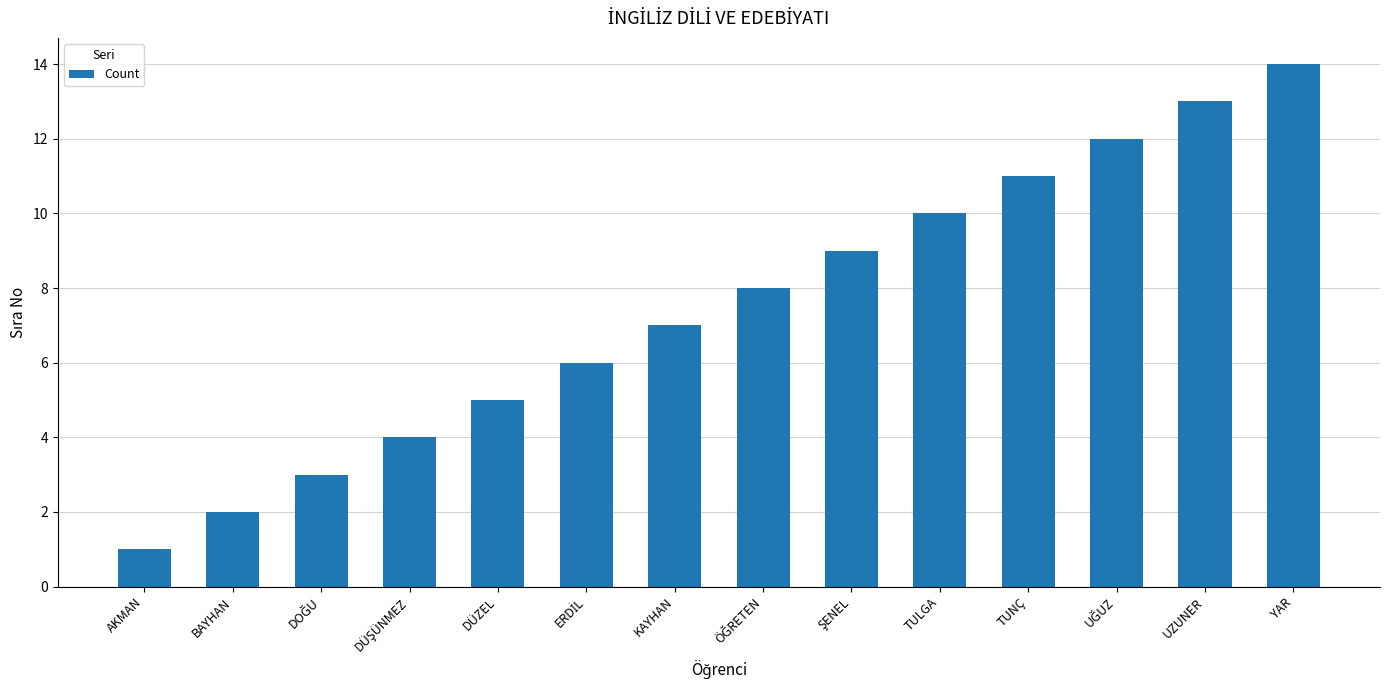

The chart shows a value of 16 at TUNÇ. True or false?

False